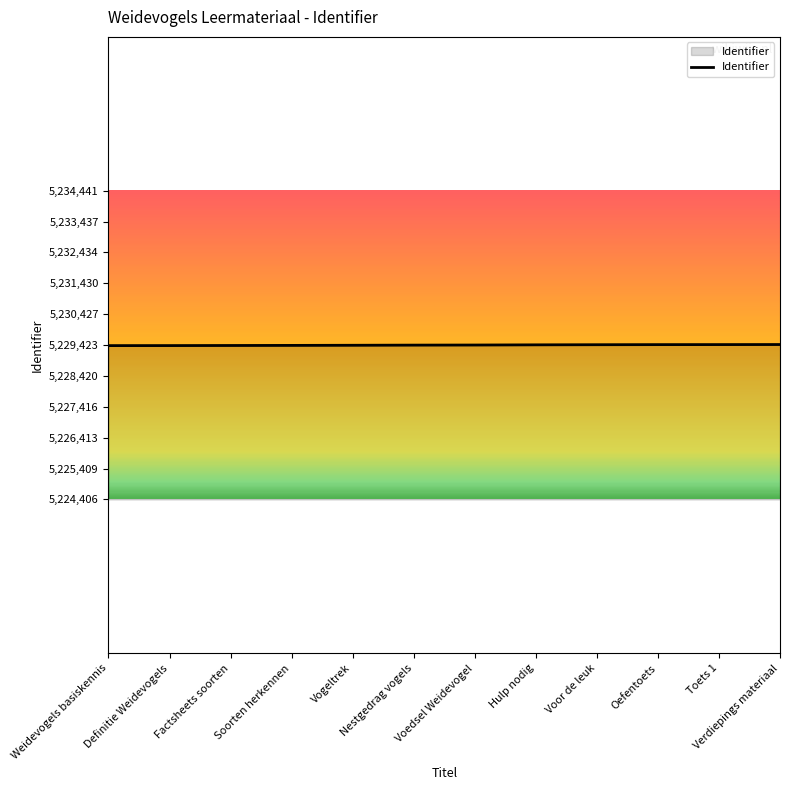

What position from the right is Nestgedrag vogels?

7